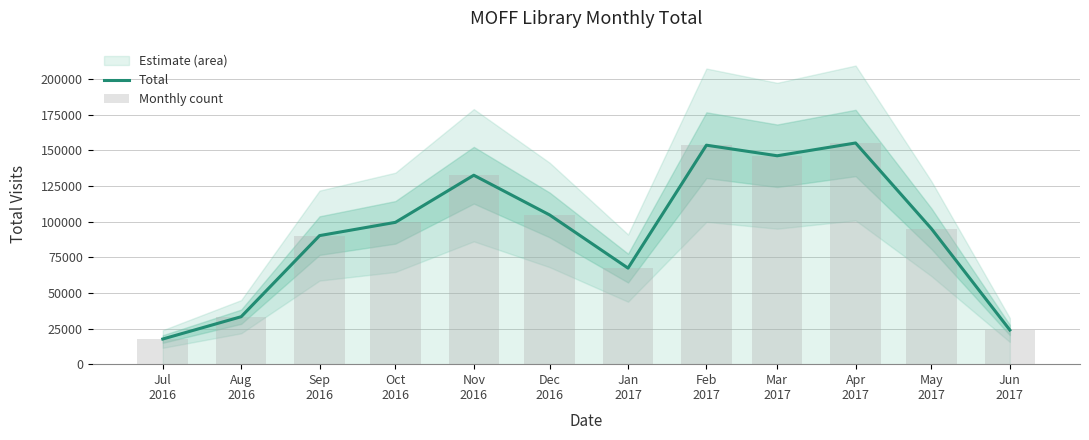

At how many categories does at least one series exceed 68580?

8